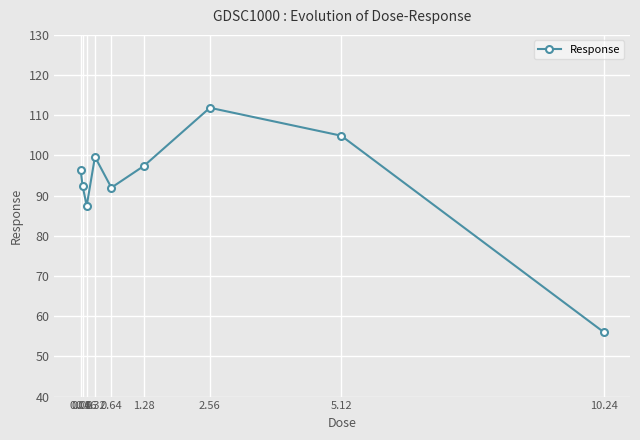

How many series are shown in this chart?

1